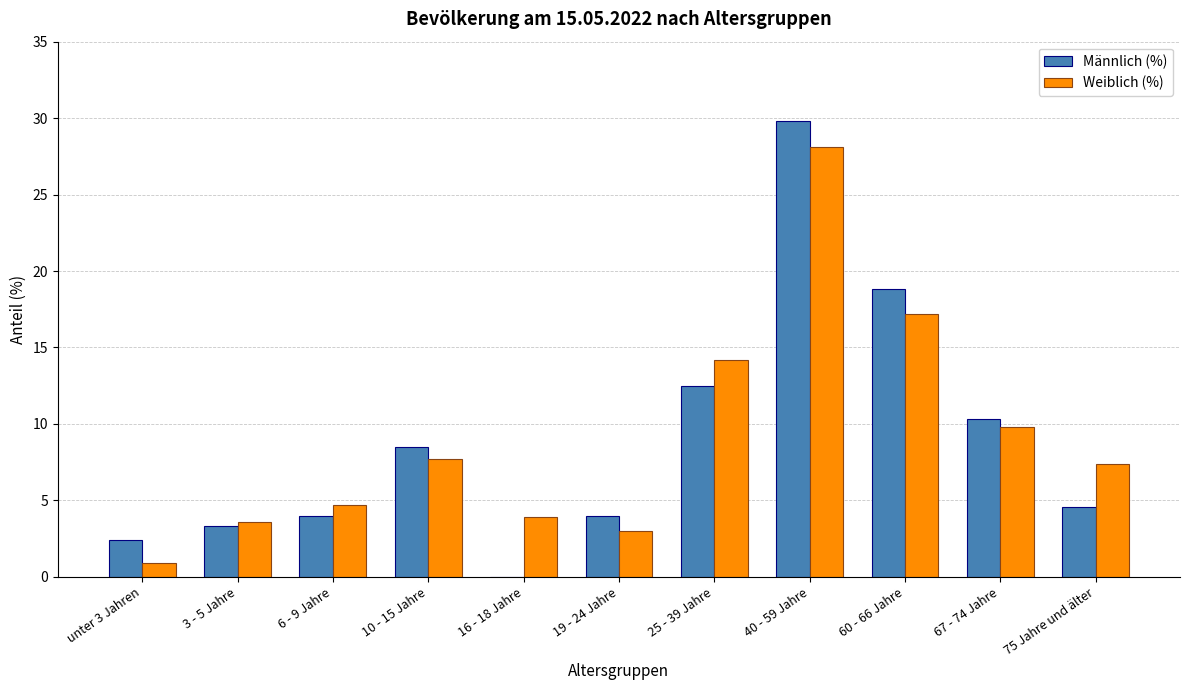

The Männlich (%) series shows 12.5 at 25 - 39 Jahre. True or false?

True